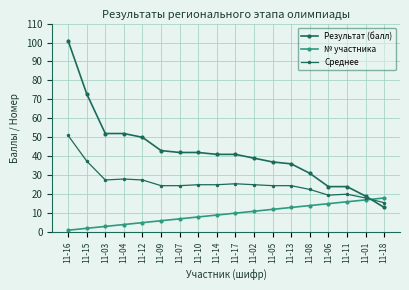

Reading left to right, extract all data points from this chart.

Результат (балл): 101.0	73.0	52.0	52.0	50.0	43.0	42.0	42.0	41.0	41.0	39.0	37.0	36.0	31.0	24.0	24.0	19.0	13.0
№ участника: 1.0	2.0	3.0	4.0	5.0	6.0	7.0	8.0	9.0	10.0	11.0	12.0	13.0	14.0	15.0	16.0	17.0	18.0
Среднее: 51.0	37.5	27.5	28.0	27.5	24.5	24.5	25.0	25.0	25.5	25.0	24.5	24.5	22.5	19.5	20.0	18.0	15.5